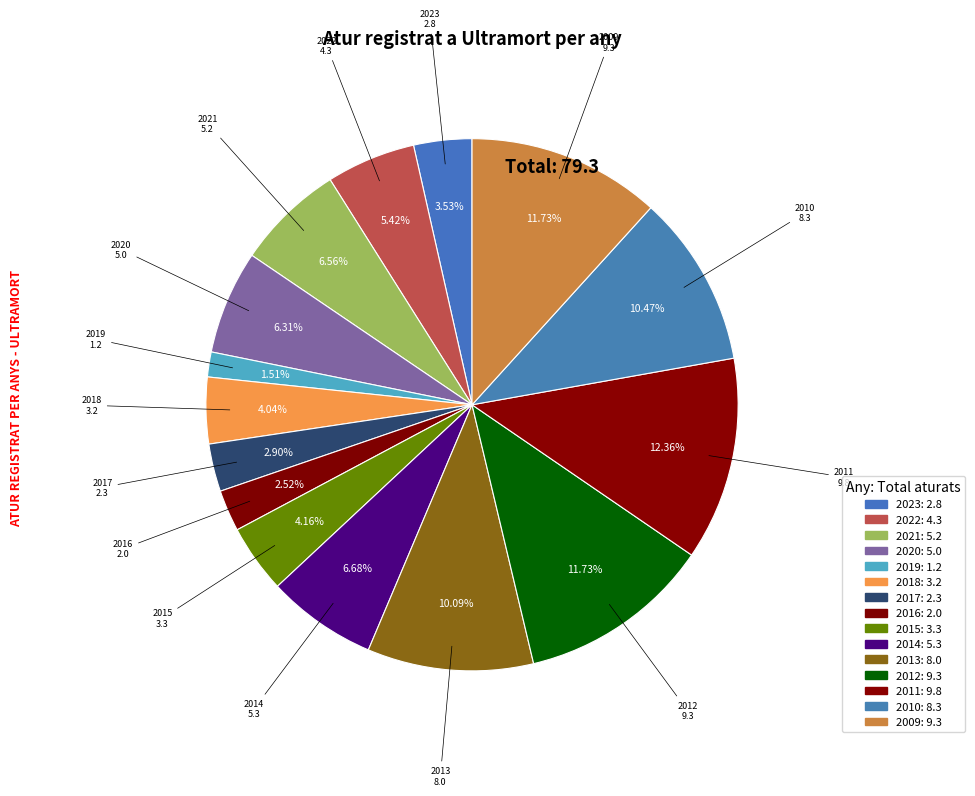

Between 2009 and 2021, which is larger?

2009